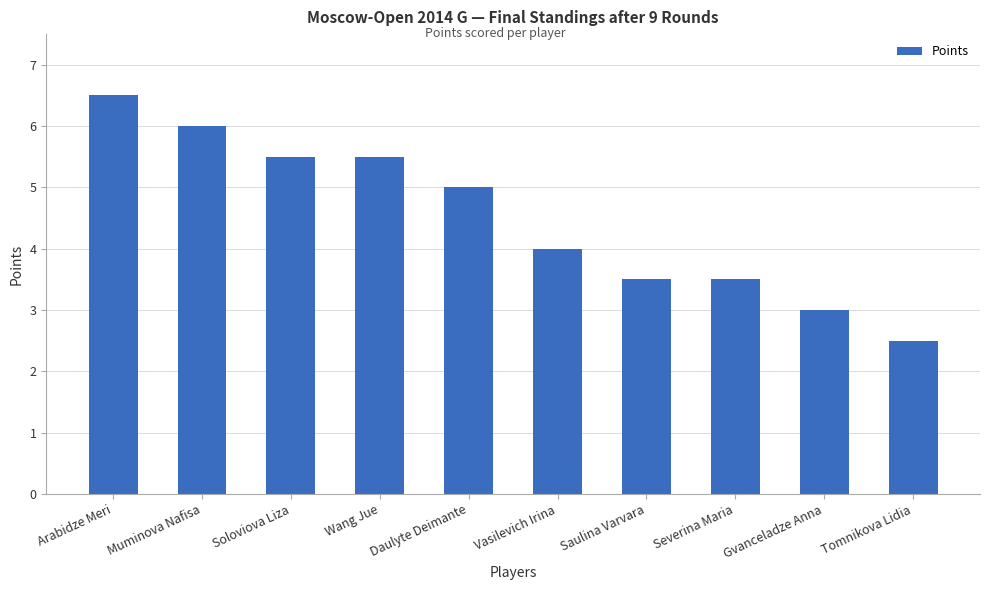

What is the difference between the values at Saulina Varvara and Wang Jue?

2.0